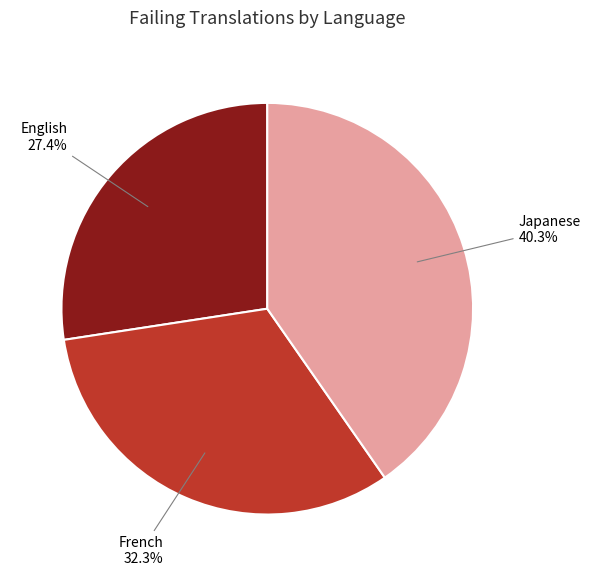

Count the number of slices in the pie.

3